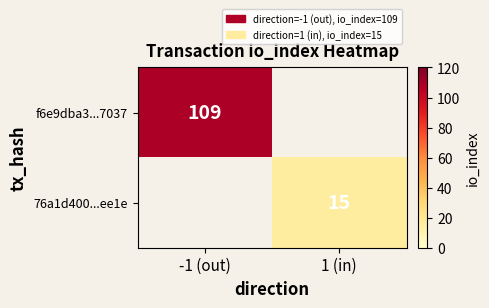

Is it true that 76a1d400...ee1e equals 15 at 1 (in)?

True